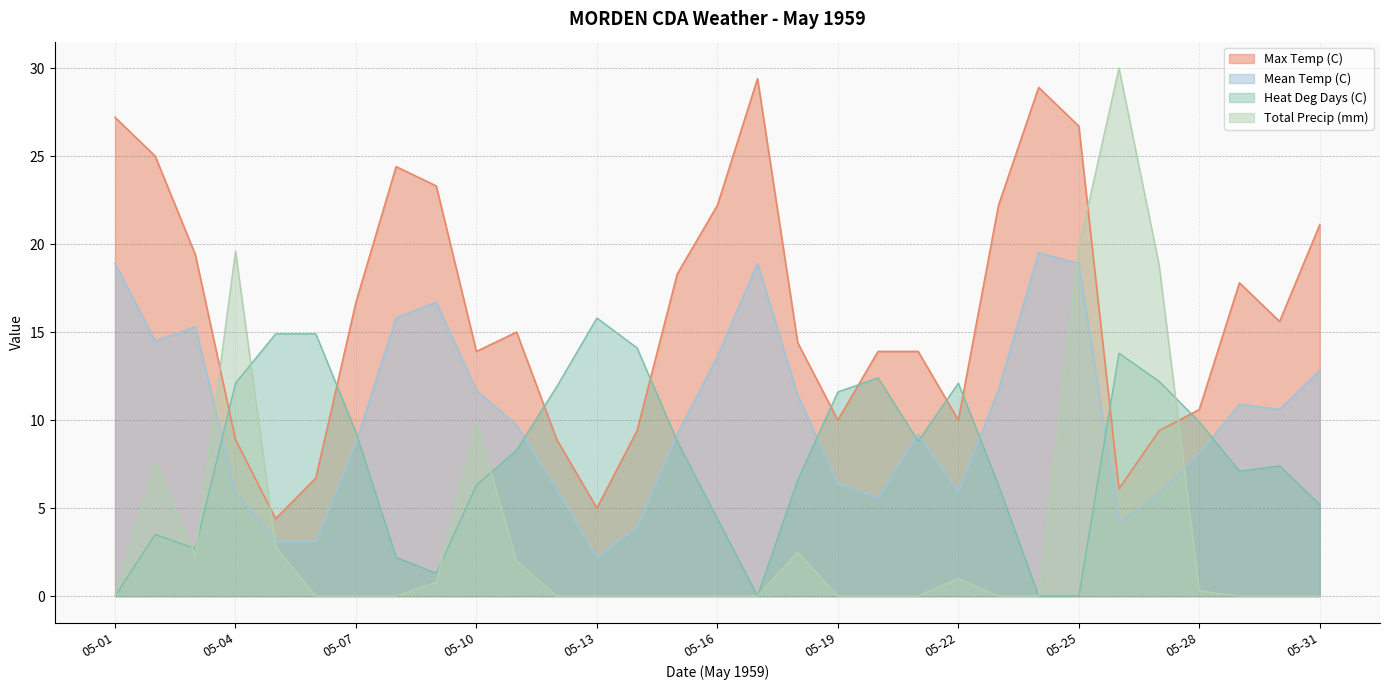

What is the value of the Heat Deg Days (C) point at the 12th from the left?

11.9